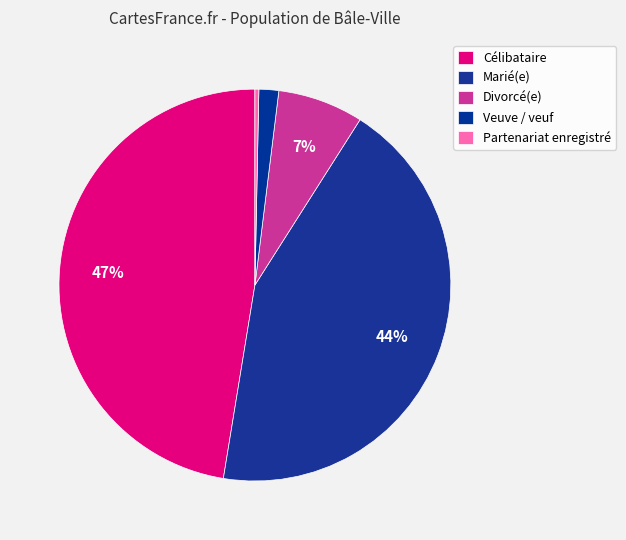

To the nearest percent, what portion does Divorcé(e) represent?

7%